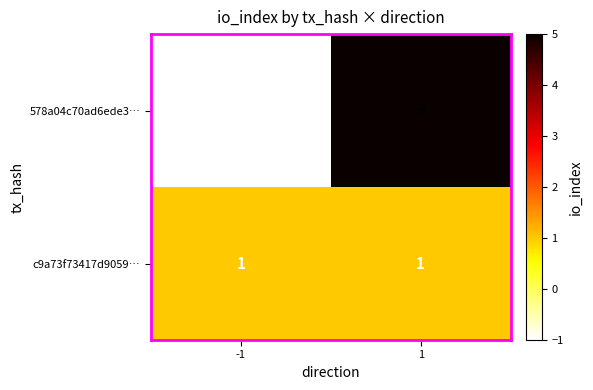

List the series in order of their overall mean, lowest first.

c9a73f73417d9059…, 578a04c70ad6ede3…